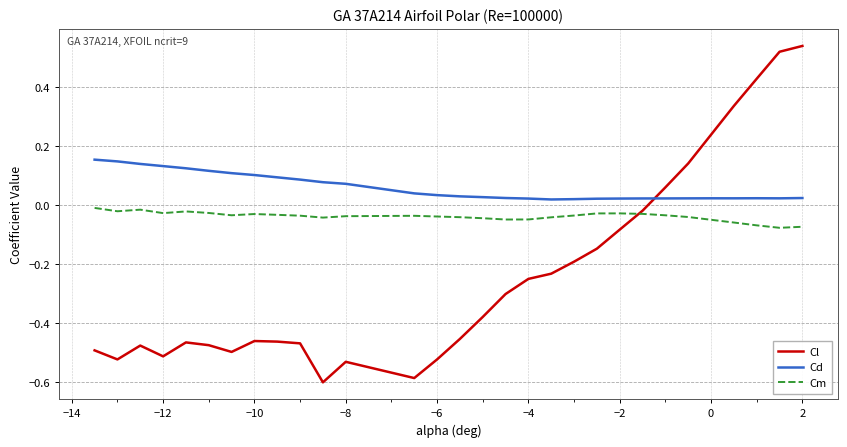

What are all the series names shown in the legend?

Cl, Cd, Cm